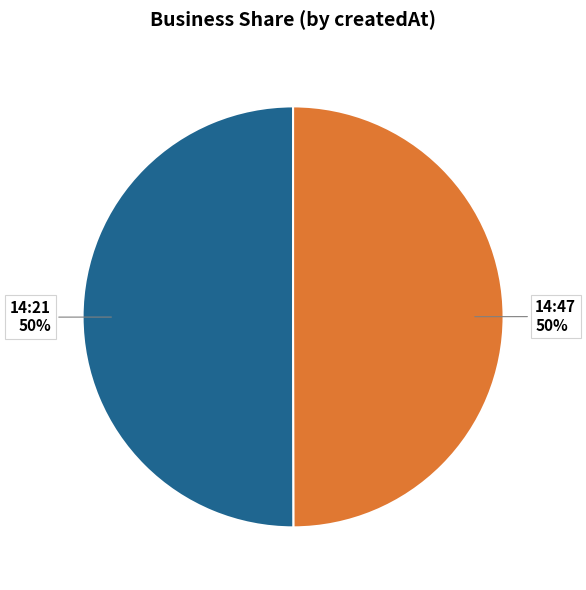

Is it true that 14:47 is 50% of the pie?

True